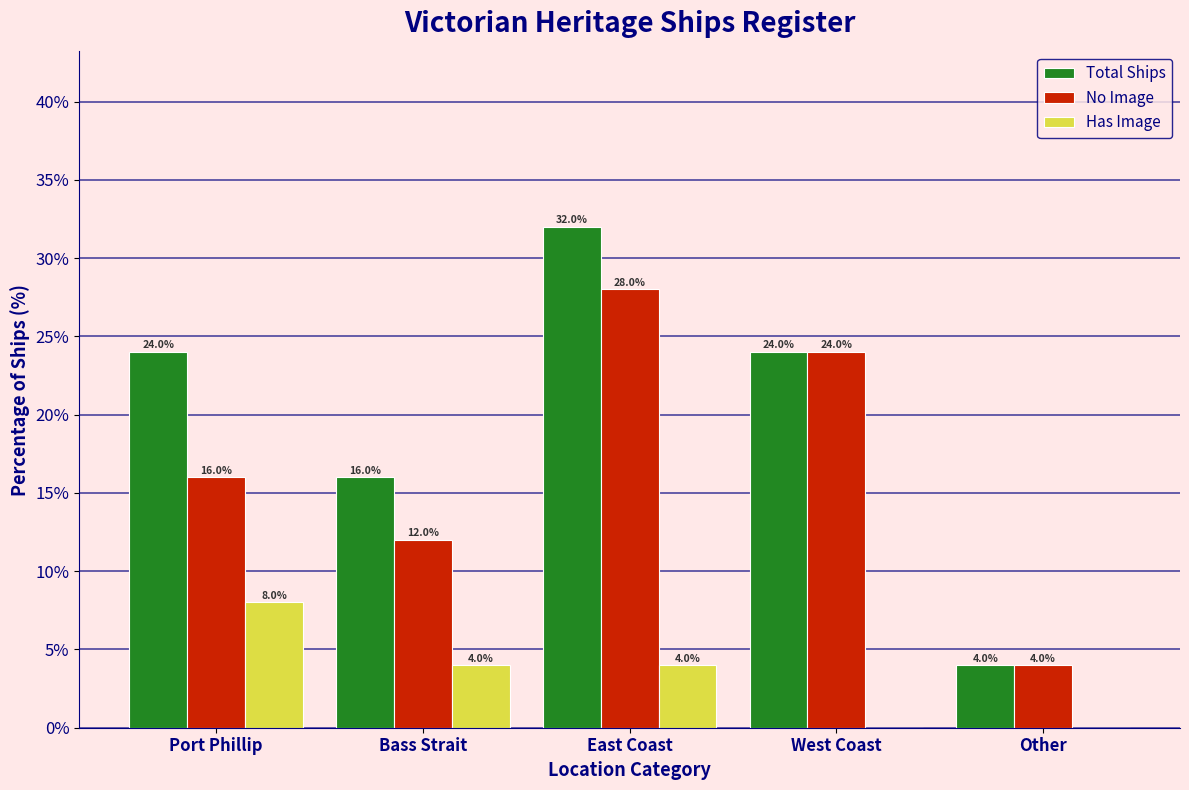

Reading right to left, extract all data points from this chart.

Total Ships: Other=4.0	West Coast=24.0	East Coast=32.0	Bass Strait=16.0	Port Phillip=24.0
No Image: Other=4.0	West Coast=24.0	East Coast=28.0	Bass Strait=12.0	Port Phillip=16.0
Has Image: Other=0.0	West Coast=0.0	East Coast=4.0	Bass Strait=4.0	Port Phillip=8.0